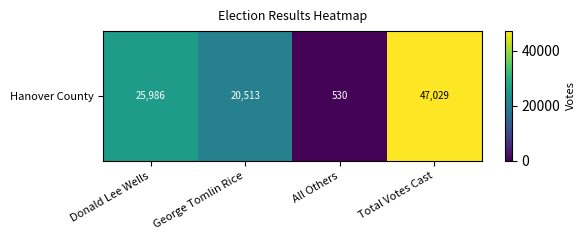

True or false: the data shows 25986 at Donald Lee Wells.

True